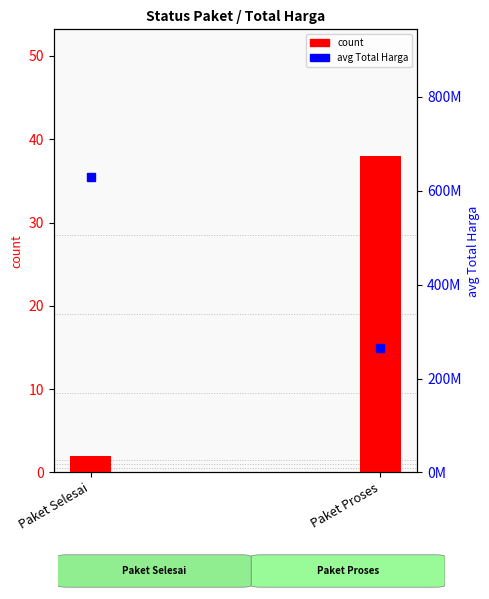

Reading right to left, list all the values displayed in this chart.

count: Paket Proses=38	Paket Selesai=2
avg Total Harga: Paket Proses=265762097	Paket Selesai=629135250